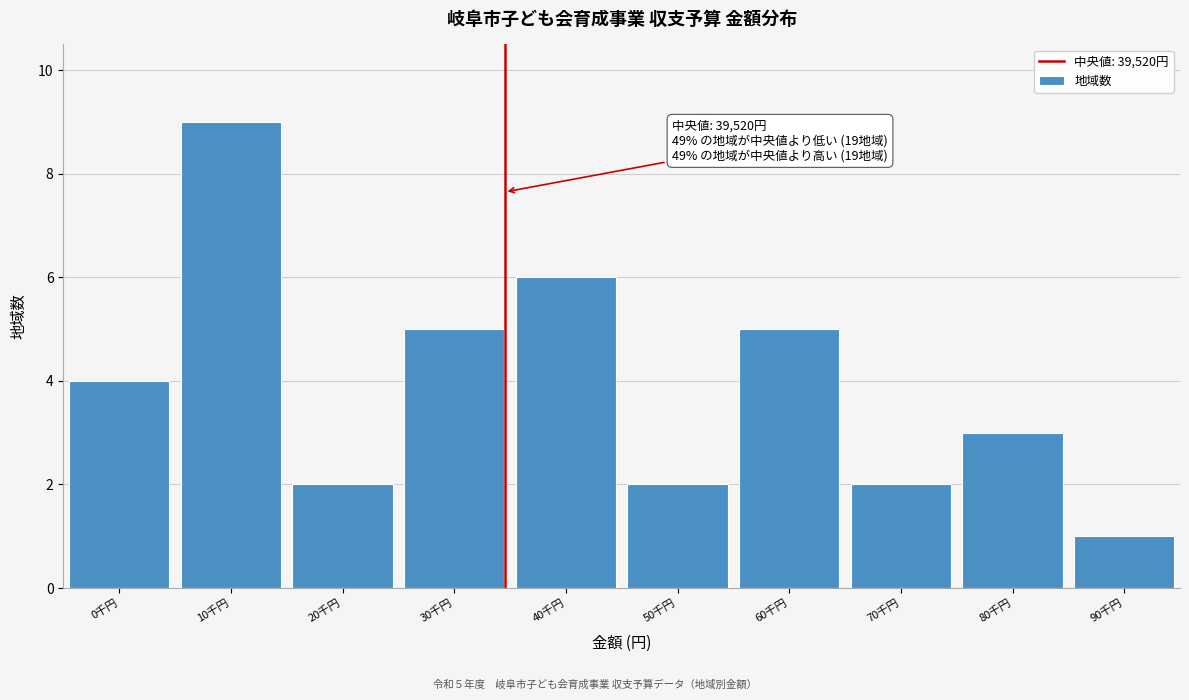

Reading right to left, what are all the values shown in this chart?

90千円=1	80千円=3	70千円=2	60千円=5	50千円=2	40千円=6	30千円=5	20千円=2	10千円=9	0千円=4